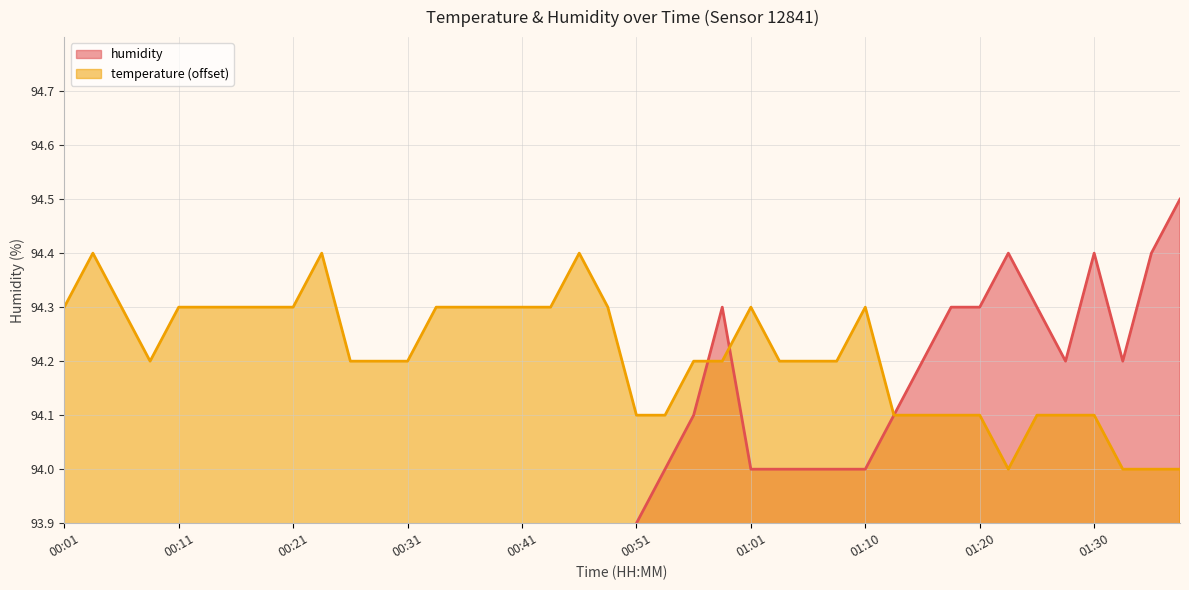

Between 01:01 and 01:33, which series saw the biggest shift?

temperature